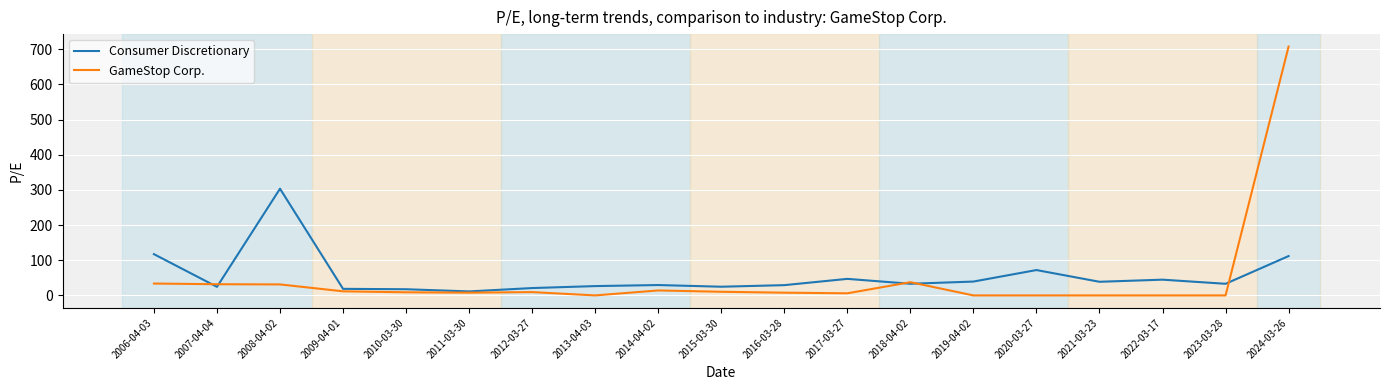

How many categories are shown in the chart?

19